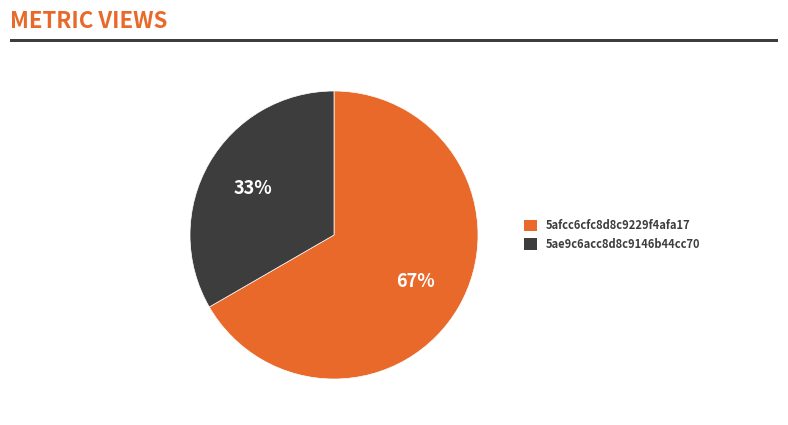

Between 5afcc6cfc8d8c9229f4afa17 and 5ae9c6acc8d8c9146b44cc70, which is larger?

5afcc6cfc8d8c9229f4afa17